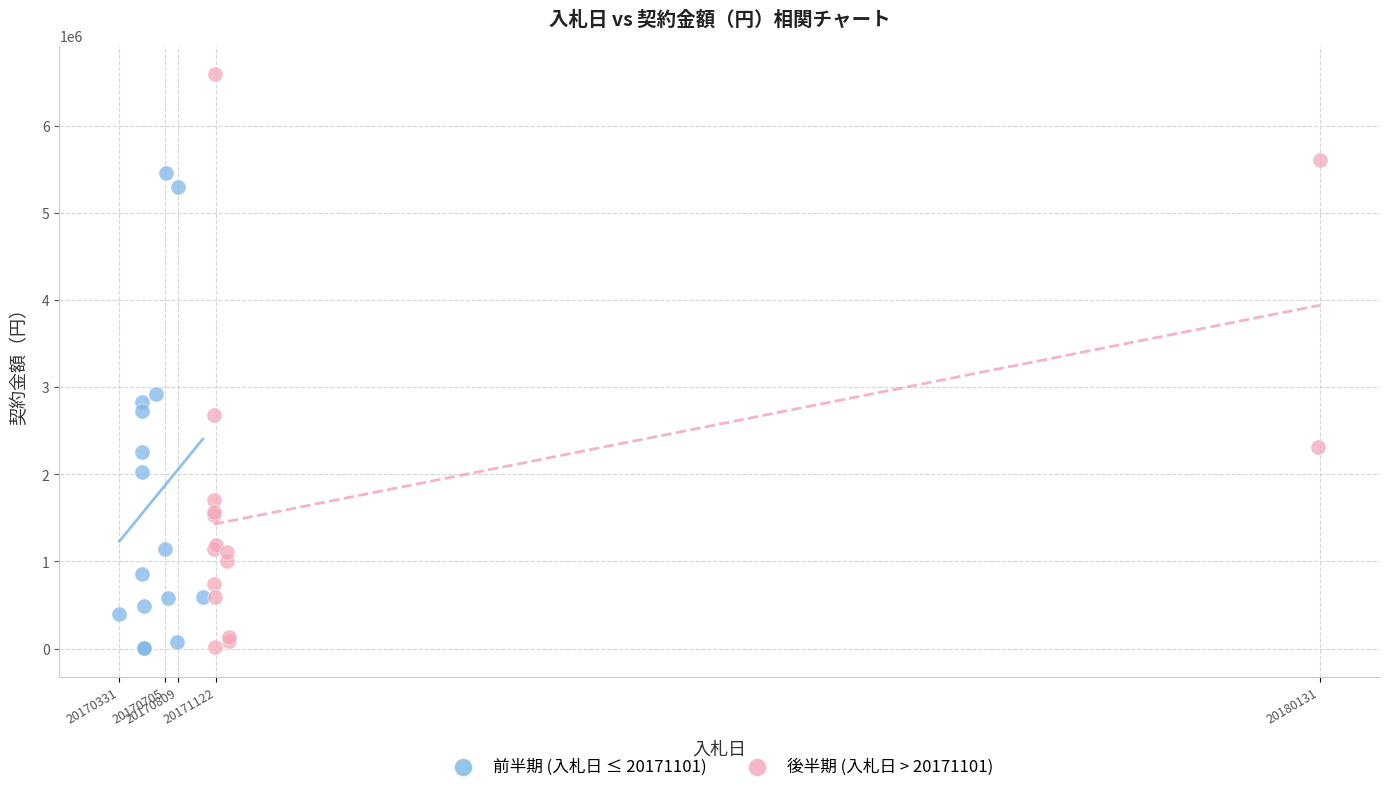

What are all the series names shown in the legend?

前半期 (入札日 ≤ 20171101), 後半期 (入札日 > 20171101)